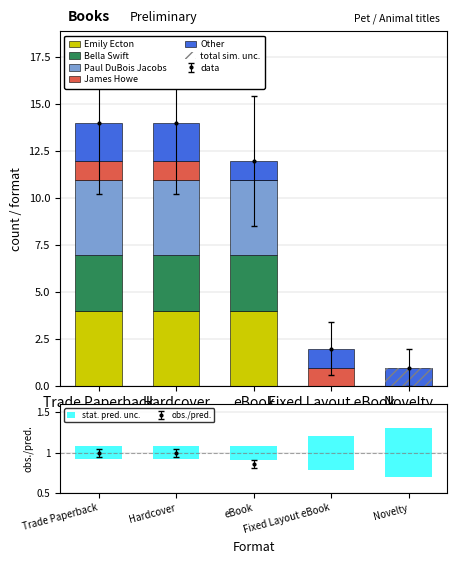

Reading left to right, what are all the values shown in this chart?

Emily Ecton: 4.0	4.0	4.0	0.0	0.0
Bella Swift: 3.0	3.0	3.0	0.0	0.0
Paul DuBois Jacobs: 4.0	4.0	4.0	0.0	0.0
James Howe: 1.0	1.0	0.0	1.0	0.0
Other: 2.0	2.0	1.0	1.0	1.0
stat. pred. unc.: 0.2	0.2	0.2	0.4	0.6